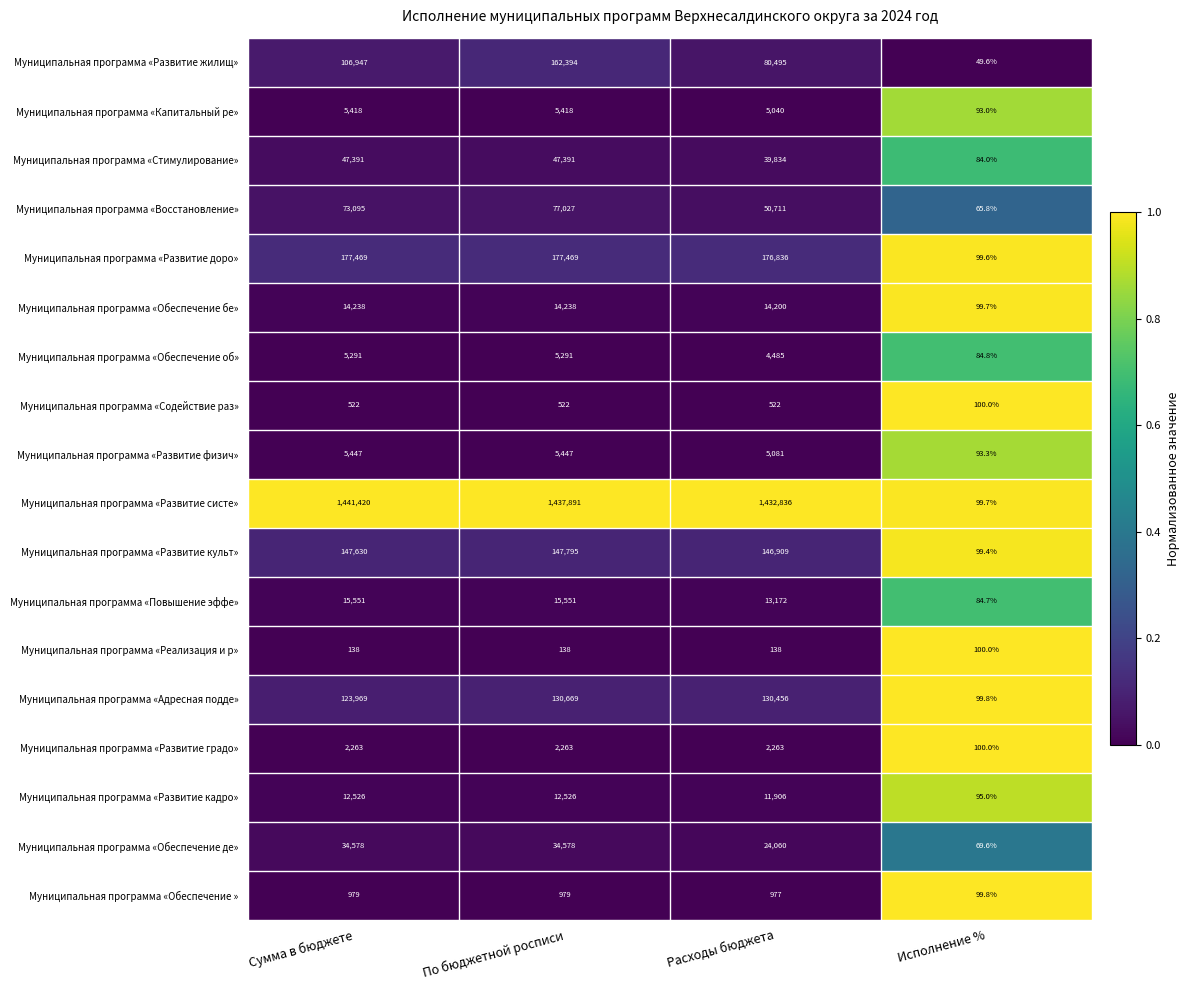

The value of Муниципальная программа «Обеспечение бе» at Сумма в бюджете is 14238.0. True or false?

True